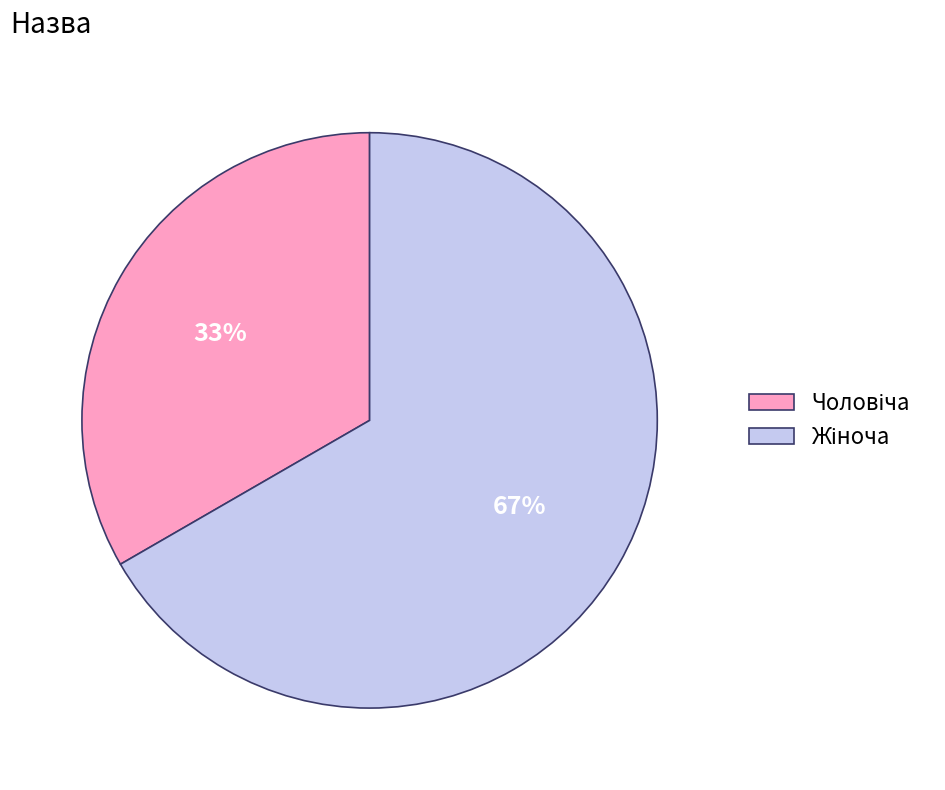

Does any single category account for the majority?

Yes